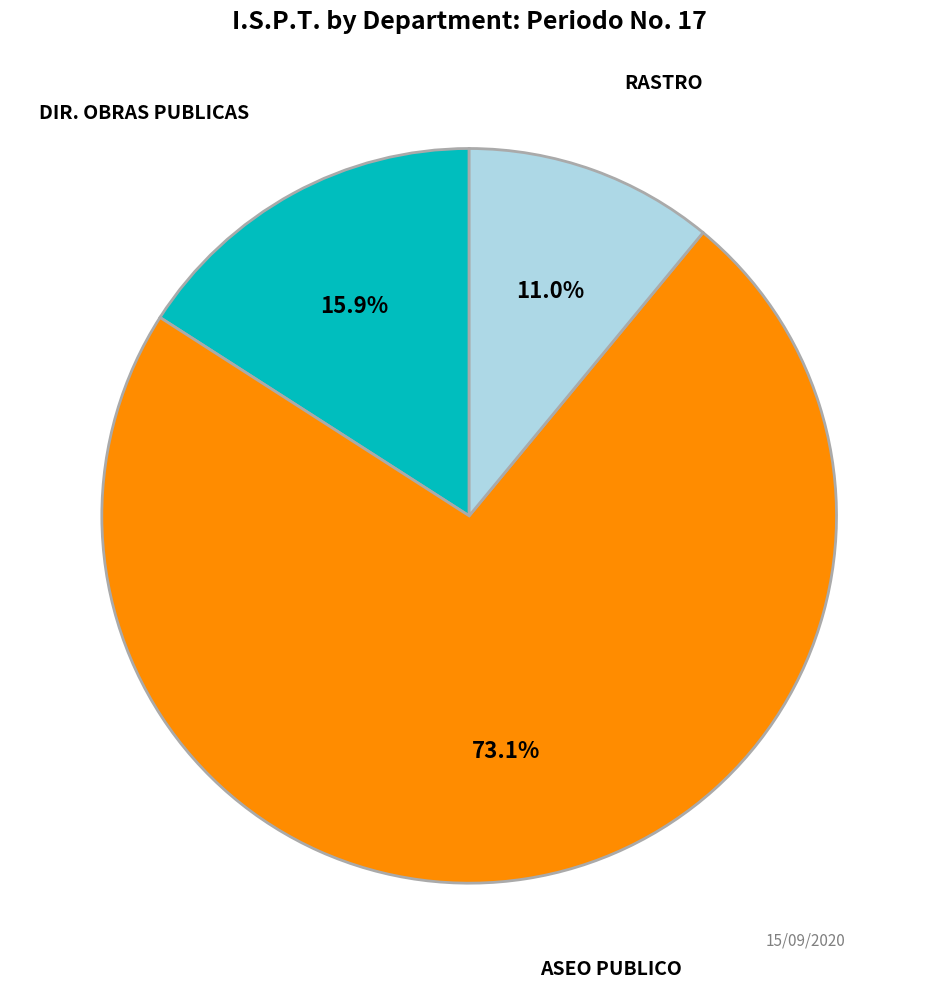

Count the number of slices in the pie.

3